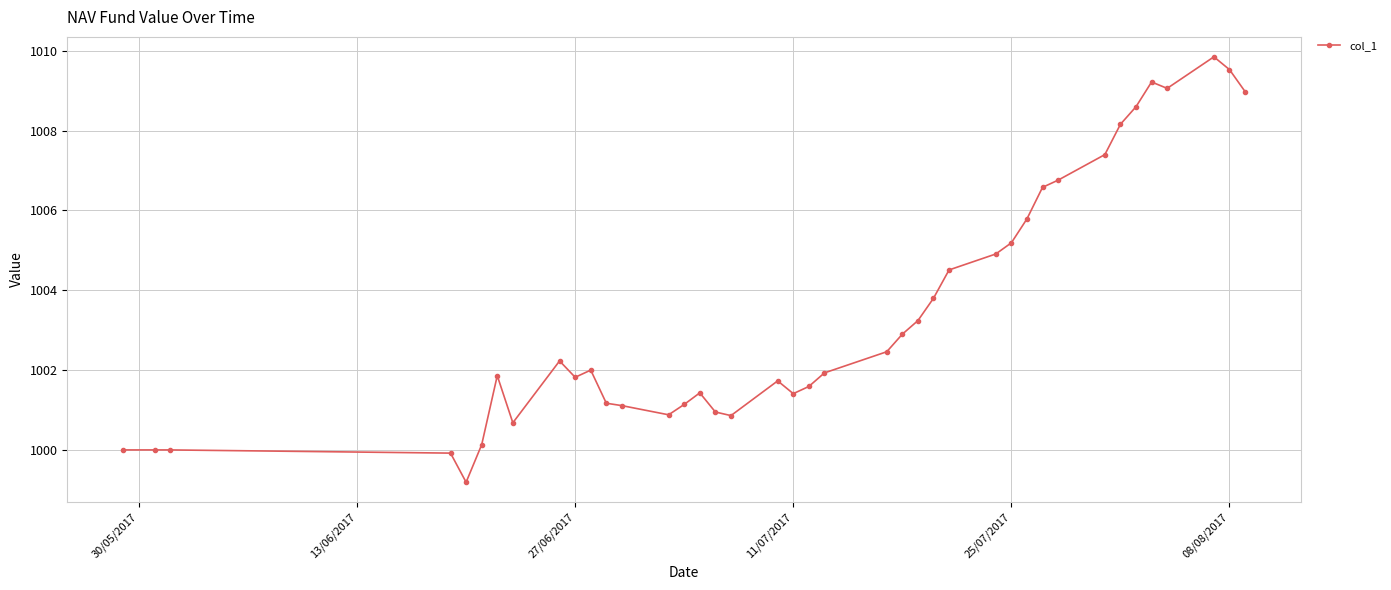

What is the maximum value shown in the chart?

1009.9